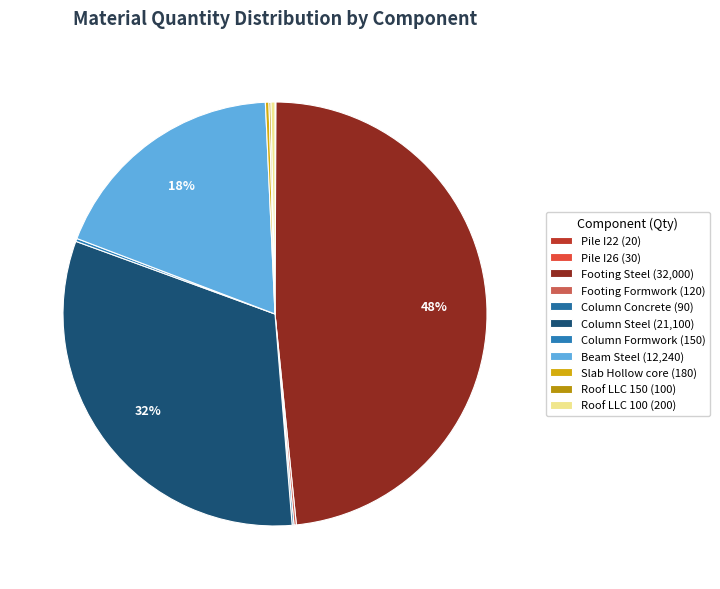

Is Slab Hollow core the majority of the pie?

No